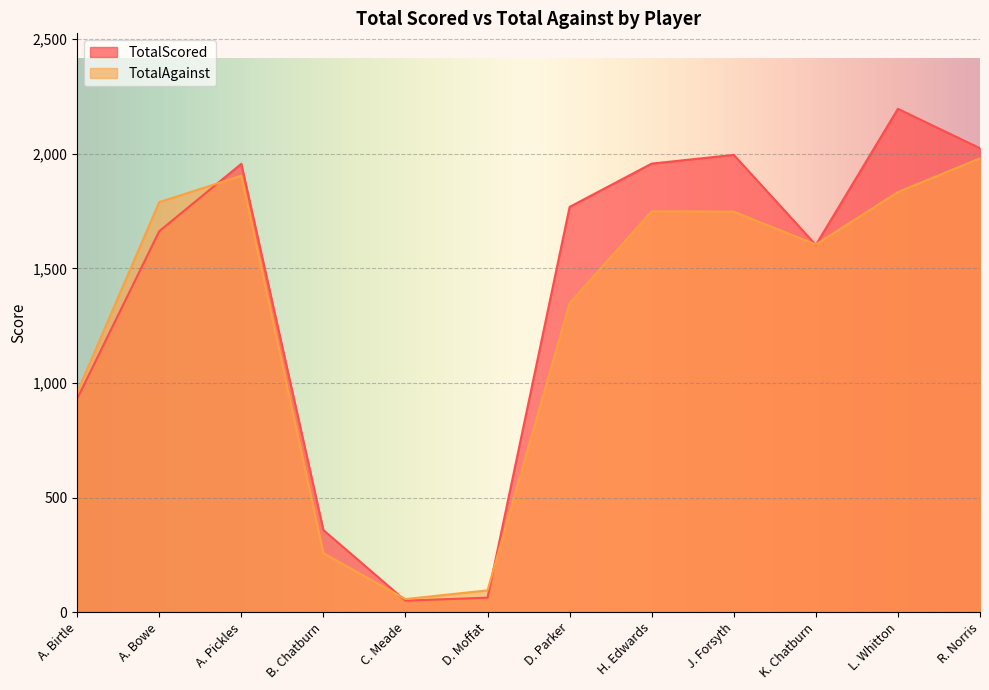

How many data points in TotalScored are less than 1768?

6